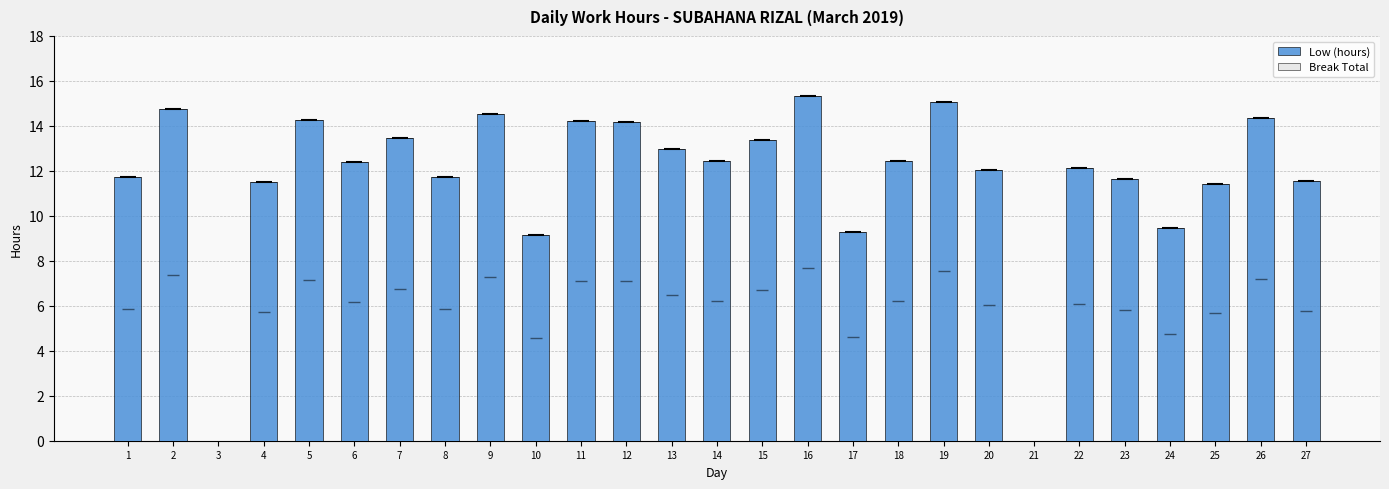

What is the maximum value shown in the chart?

15.3